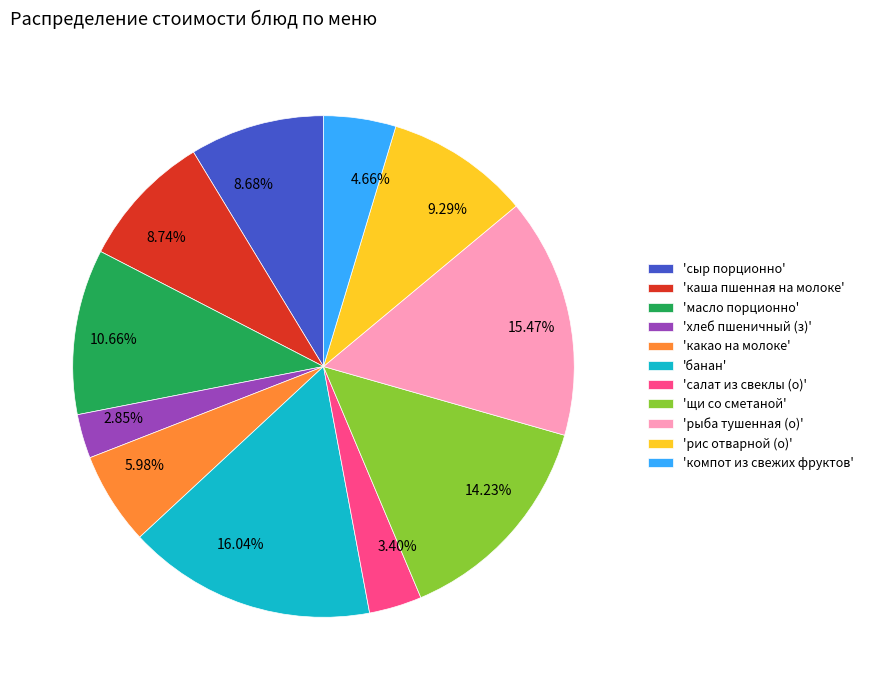

Which has a higher value, 10.66% or 2.85%?

10.66%